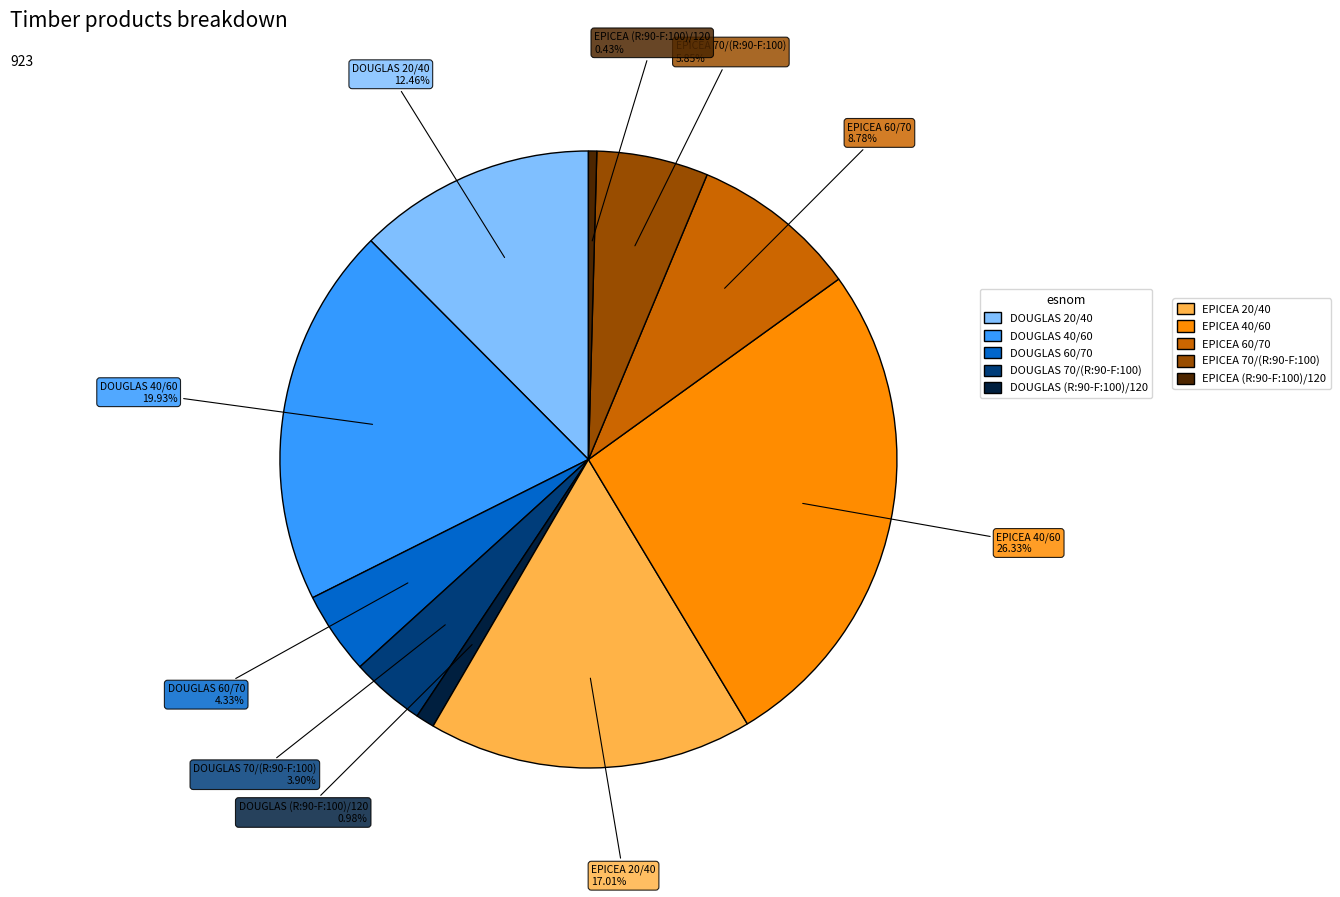

Is there a majority slice in this chart?

No